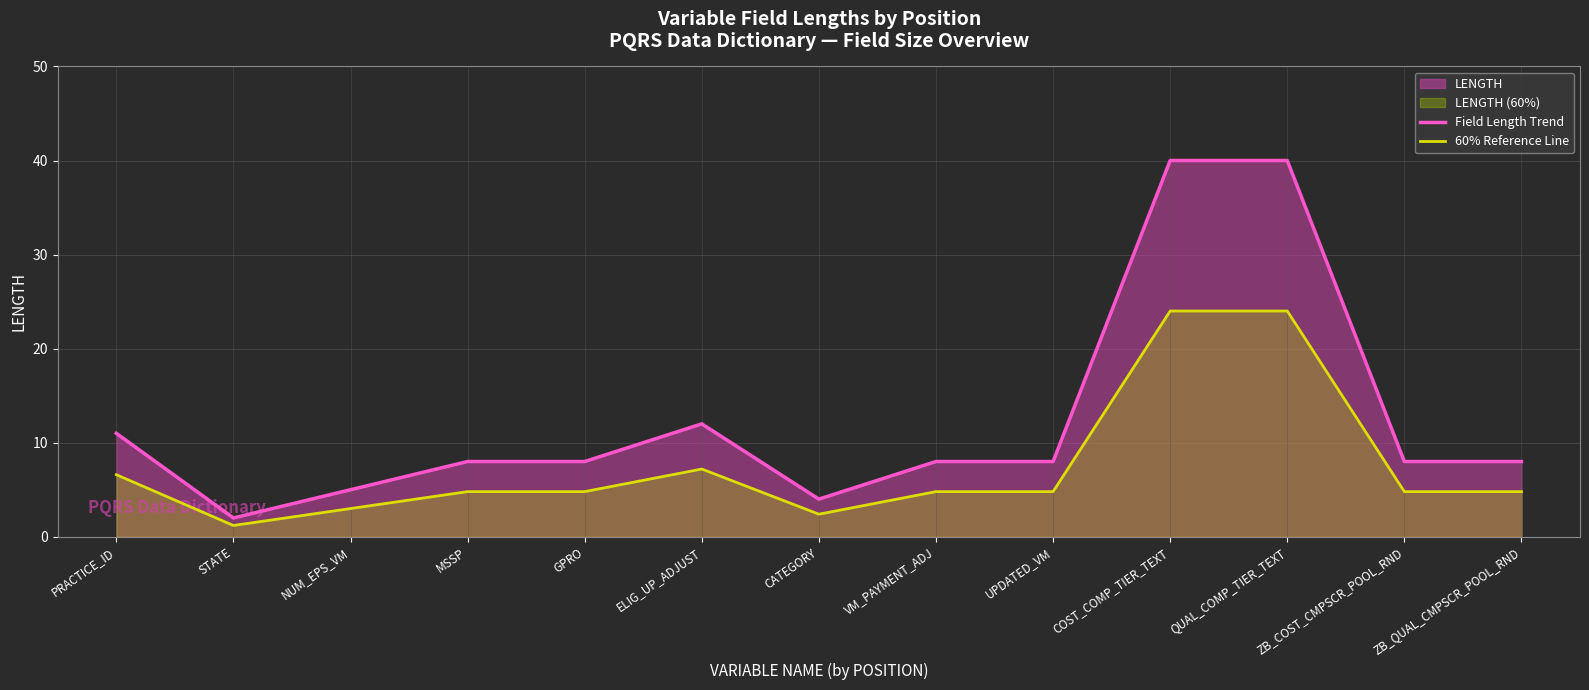

Reading right to left, transcribe all the data shown in this chart.

Field Length Trend: 8.0	8.0	40.0	40.0	8.0	8.0	4.0	12.0	8.0	8.0	5.0	2.0	11.0
60% Reference Line: 4.8	4.8	24.0	24.0	4.8	4.8	2.4	7.2	4.8	4.8	3.0	1.2	6.6